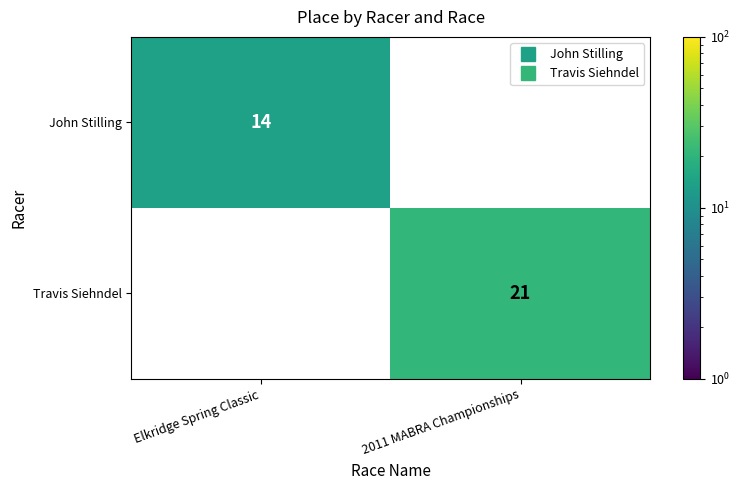

At how many categories does at least one series exceed 16?

1